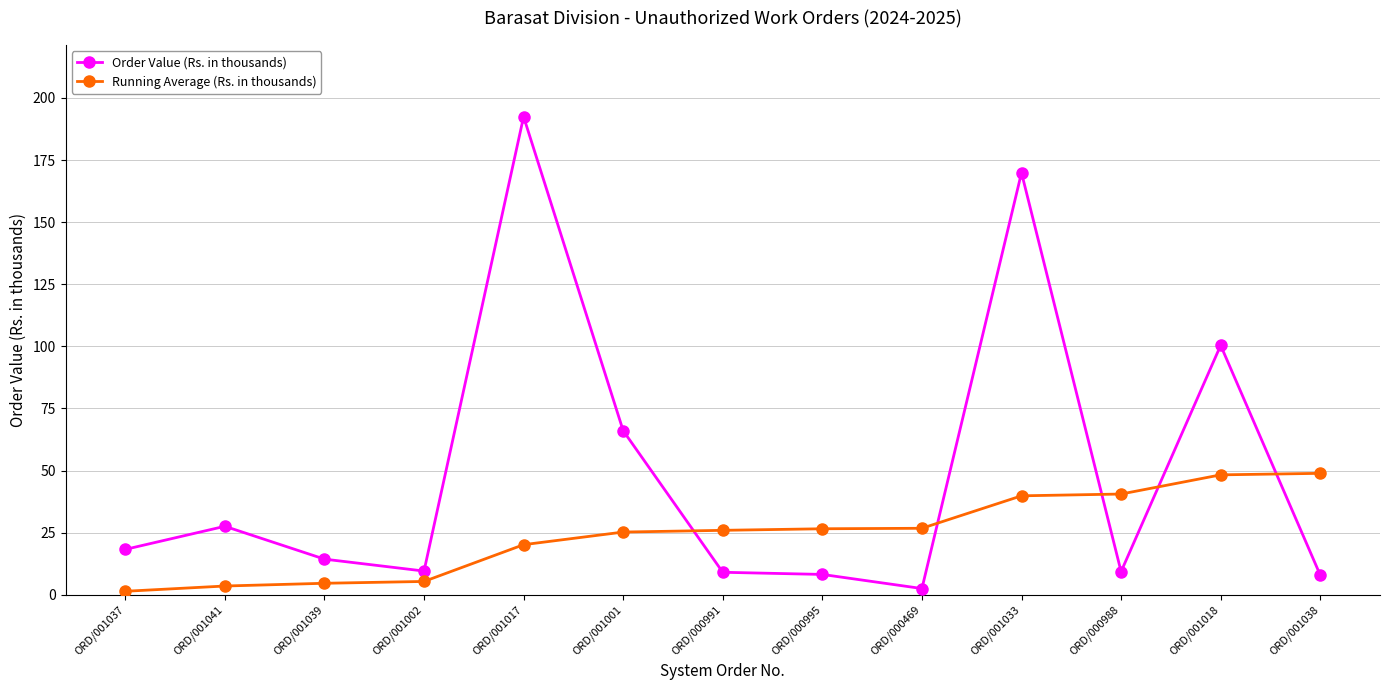

What are all the series names shown in the legend?

Order Value (Rs. in thousands), Running Average (Rs. in thousands)